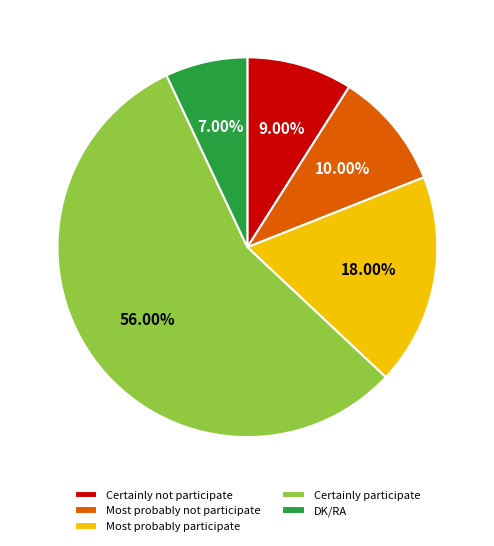

Does Certainly participate account for over 50% of the chart?

Yes